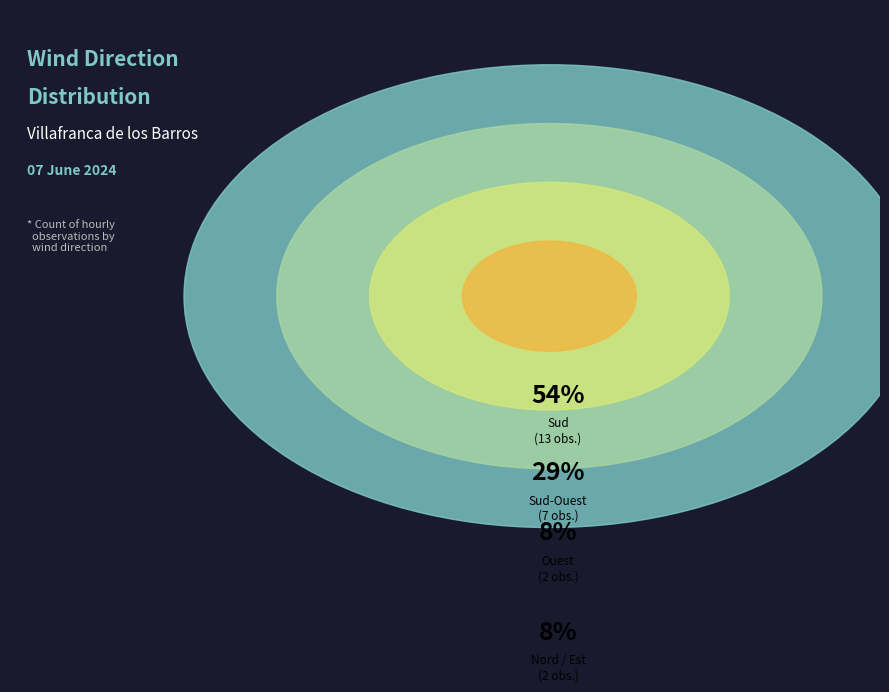

The Sud-Ouest slice represents 29% of the pie. True or false?

True